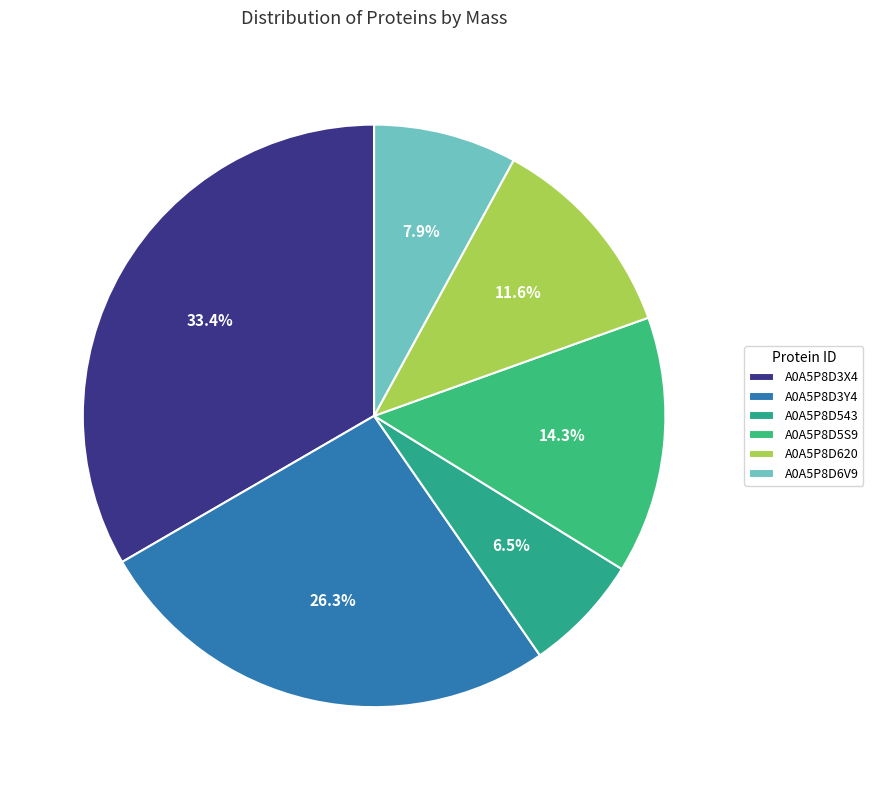

Which category has the smallest portion of the pie?

A0A5P8D543